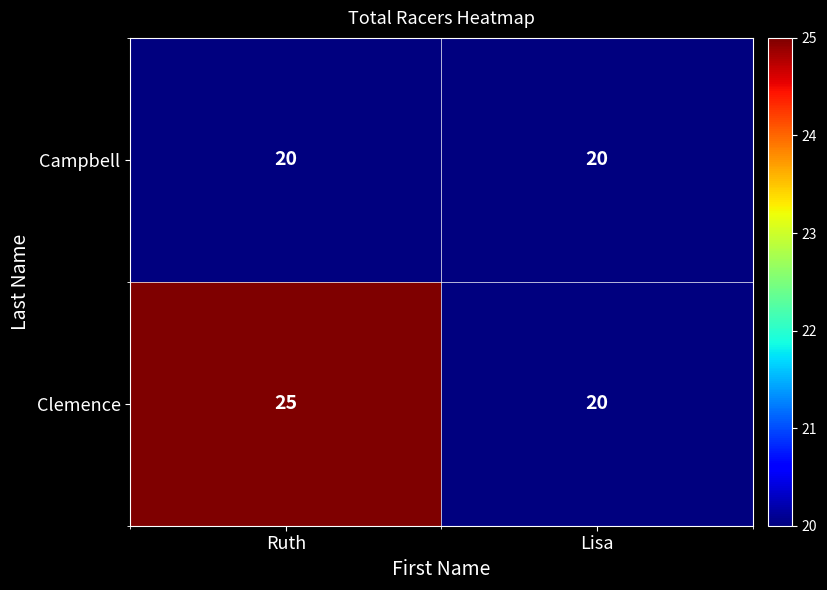

What value does the Campbell series have at Lisa?

20